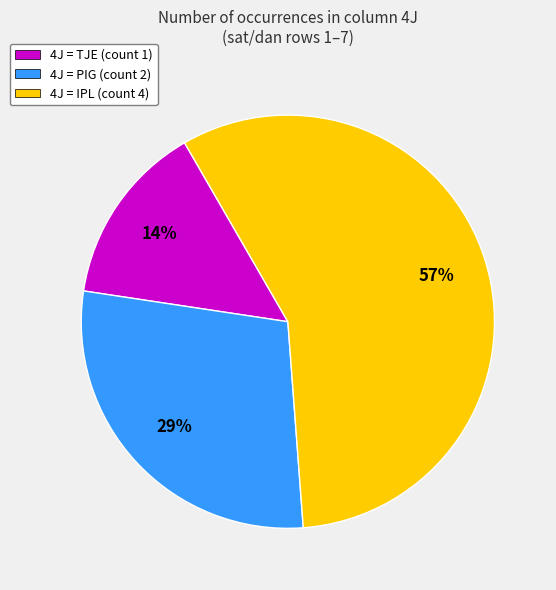

What is the ratio of the value at 4J = TJE (count 1) to the value at 4J = PIG (count 2)?

0.5